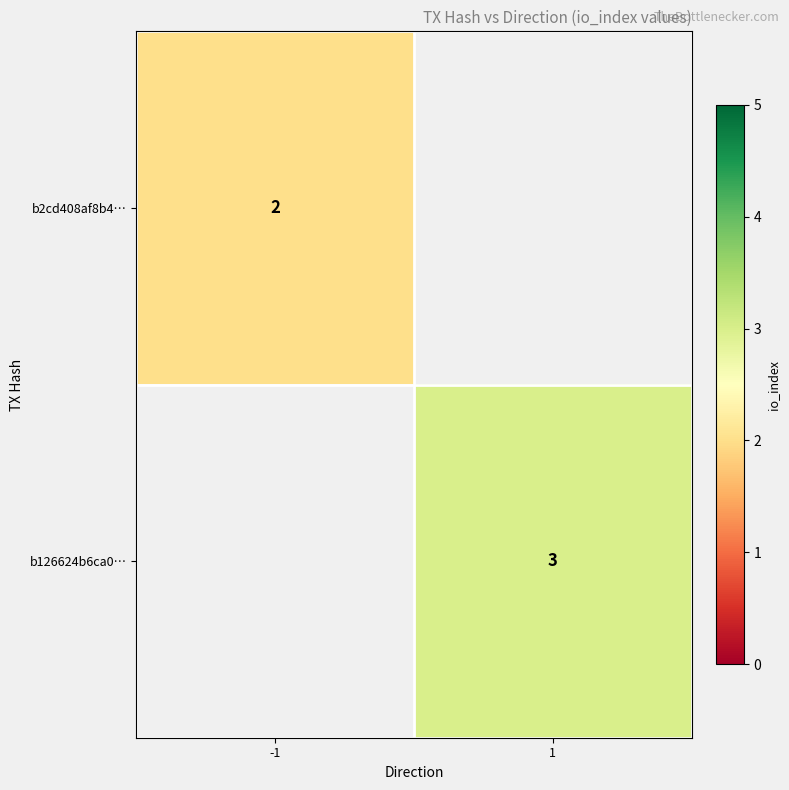

The value of b2cd408af8b4… at -1 is 3. True or false?

False